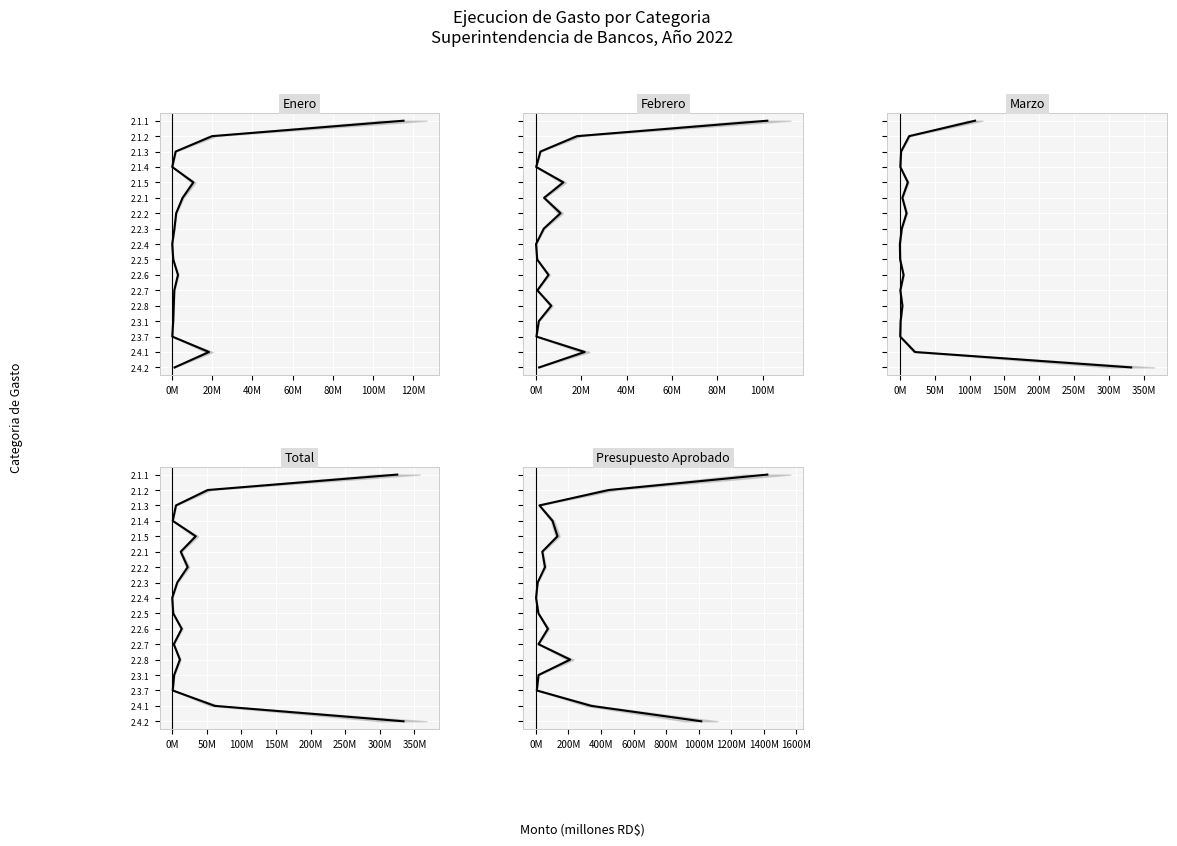

True or false: Presupuesto Aprobado and Marzo cross at least once.

False